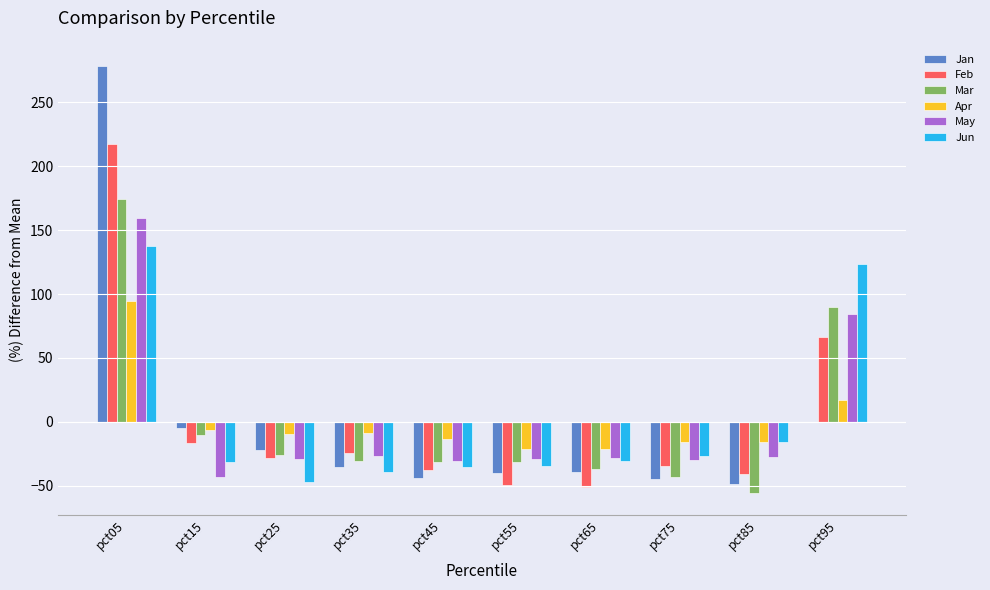

What value does the Mar series have at pct75?

-42.8